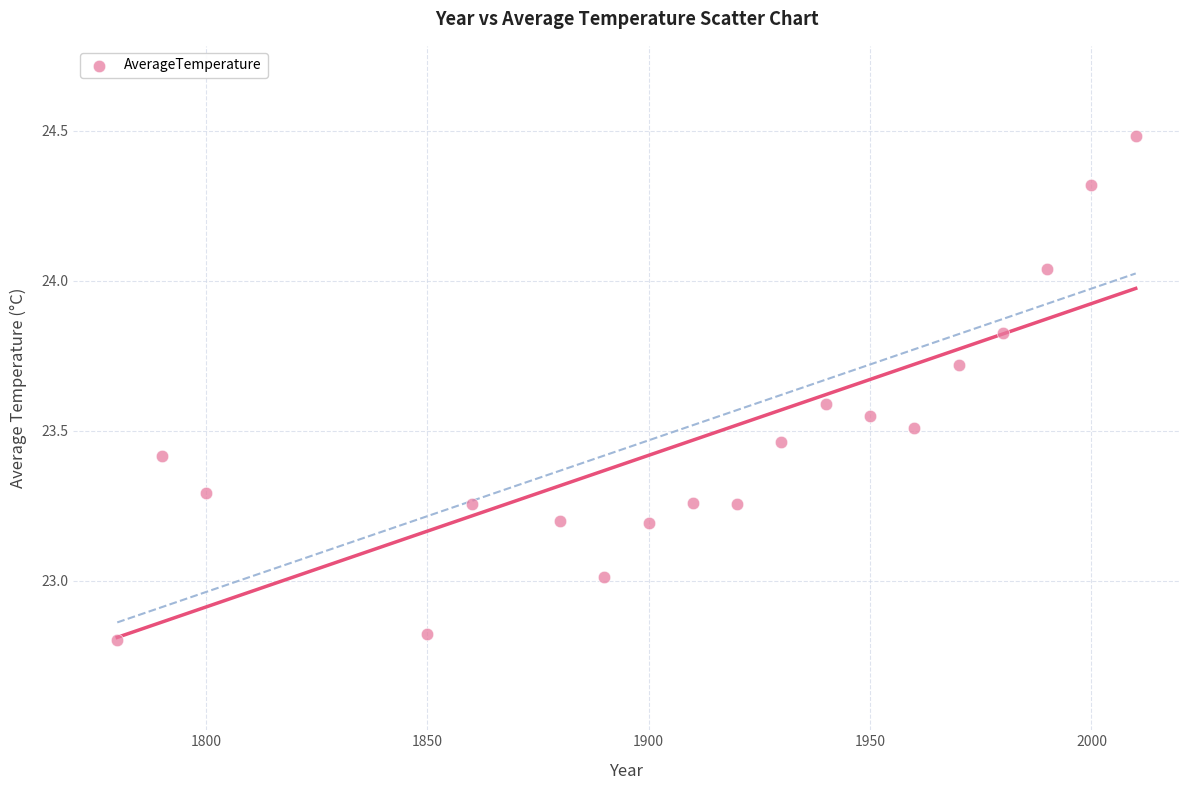

What is the range of X values (max minus min)?

230.0